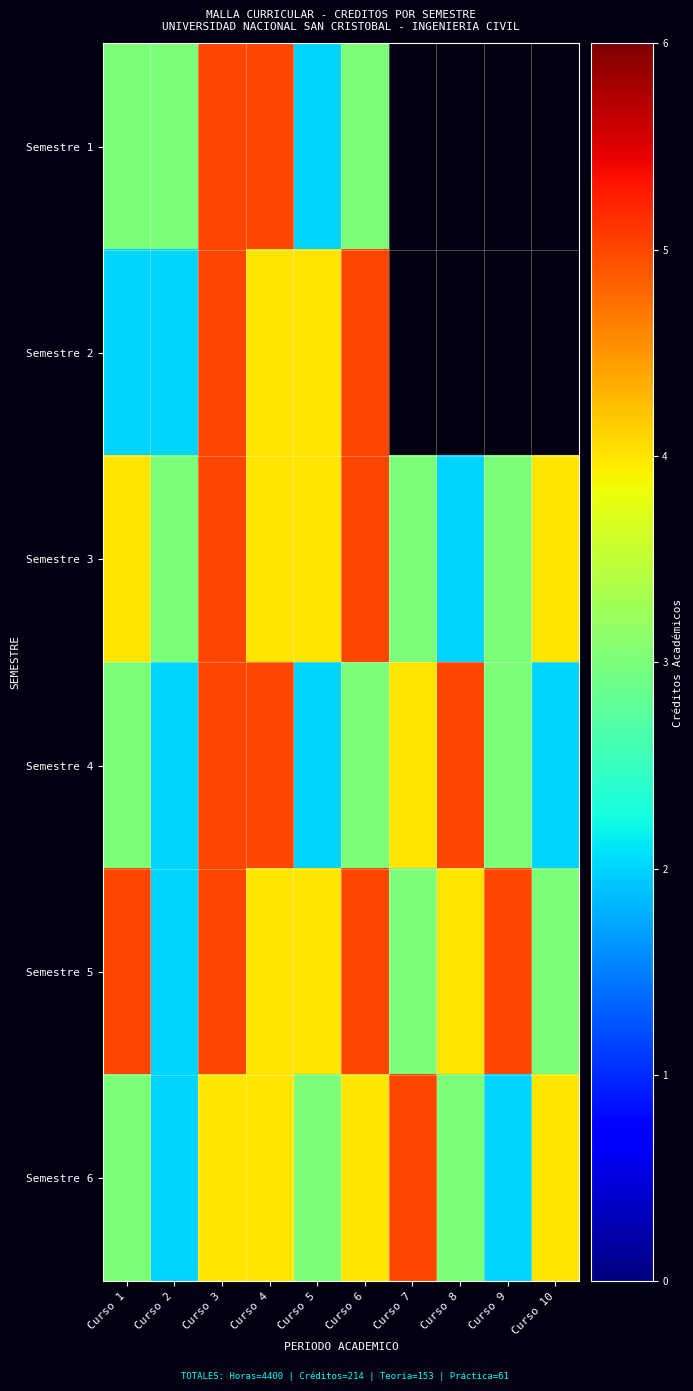

Count the number of categories in the chart.

10